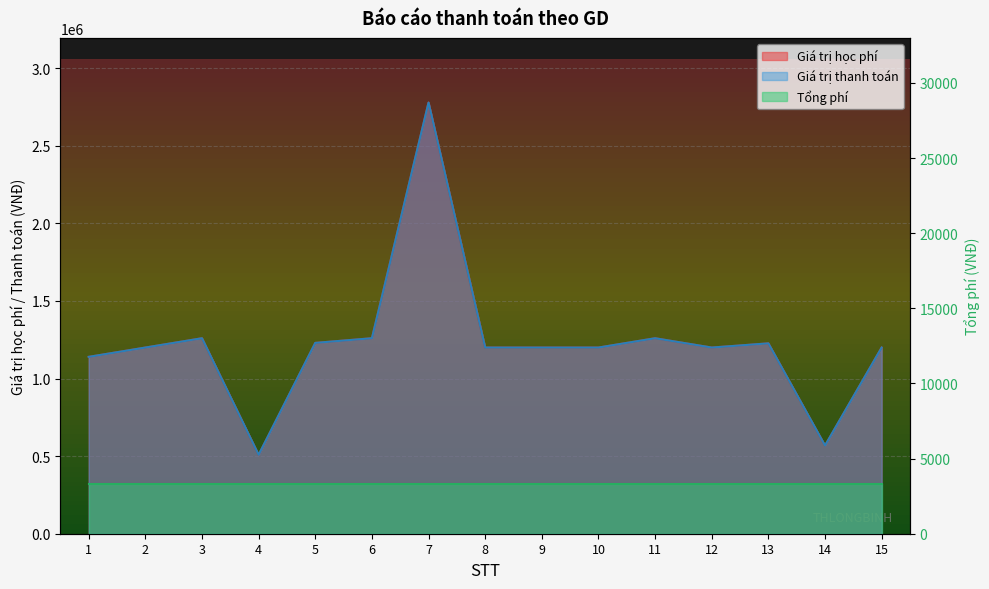

Between 1 and 10, which is larger?

10